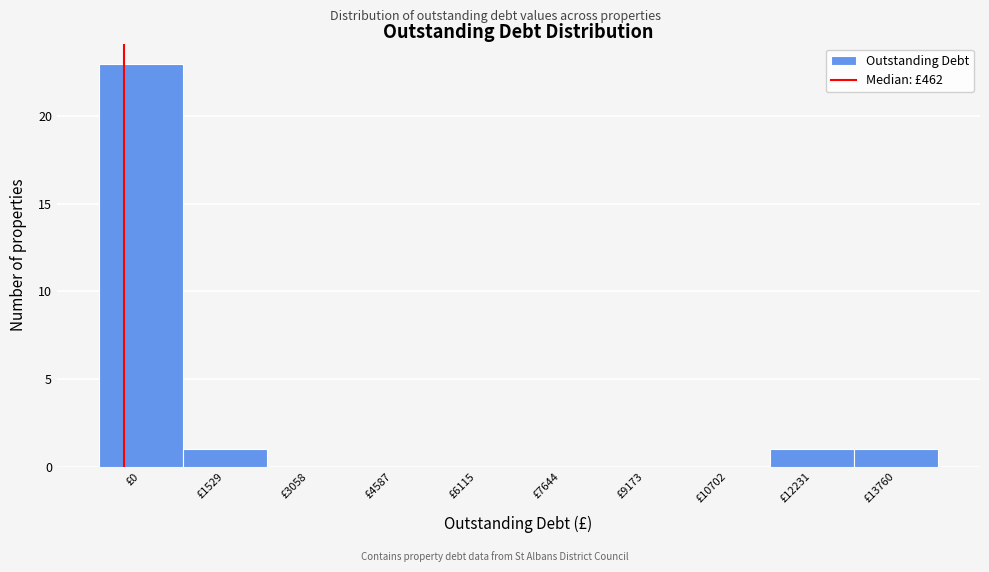

Reading right to left, transcribe all the data shown in this chart.

£13760=1	£12231=1	£10702=0	£9173=0	£7644=0	£6115=0	£4587=0	£3058=0	£1529=1	£0=23